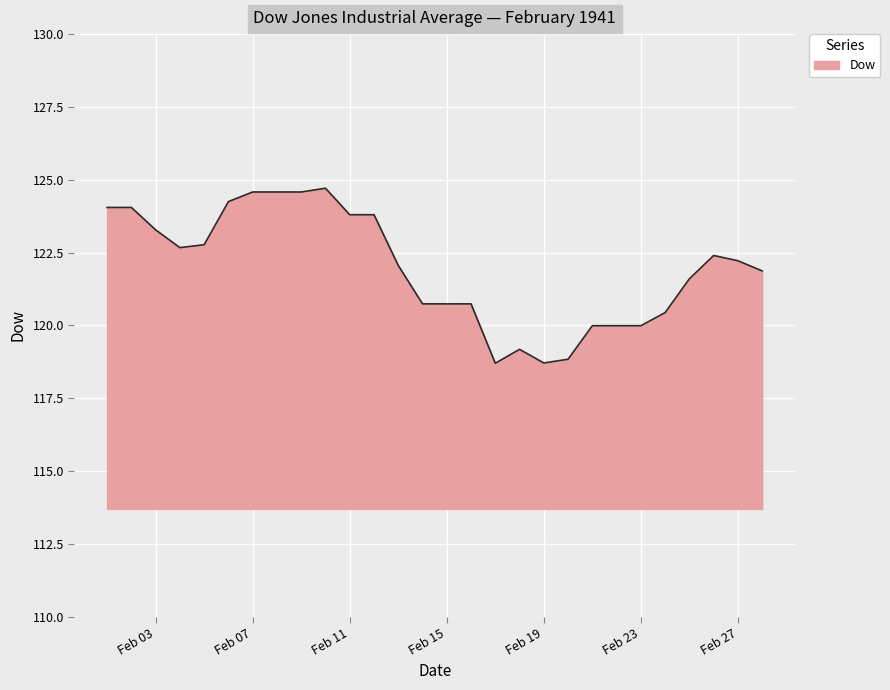

True or false: there are more than 0 points higher than both neighbors.

True